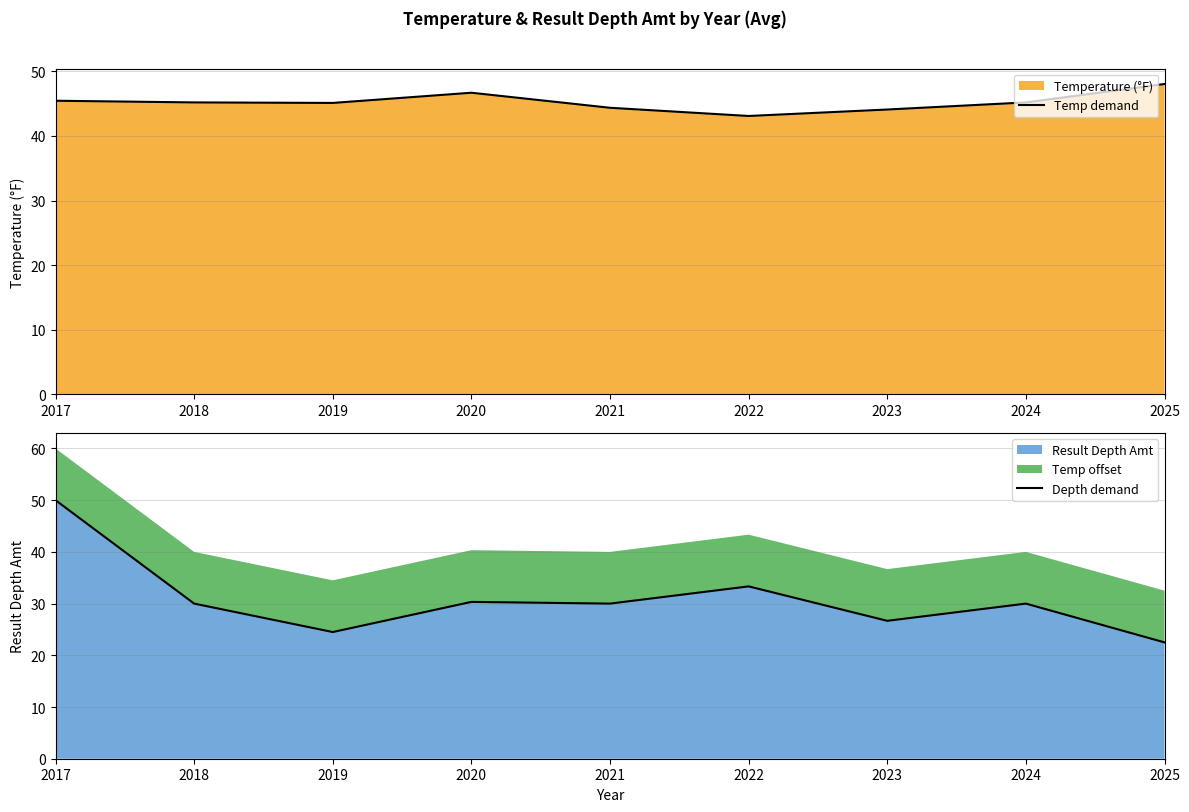

True or false: Depth demand and Temp demand cross at least once.

True